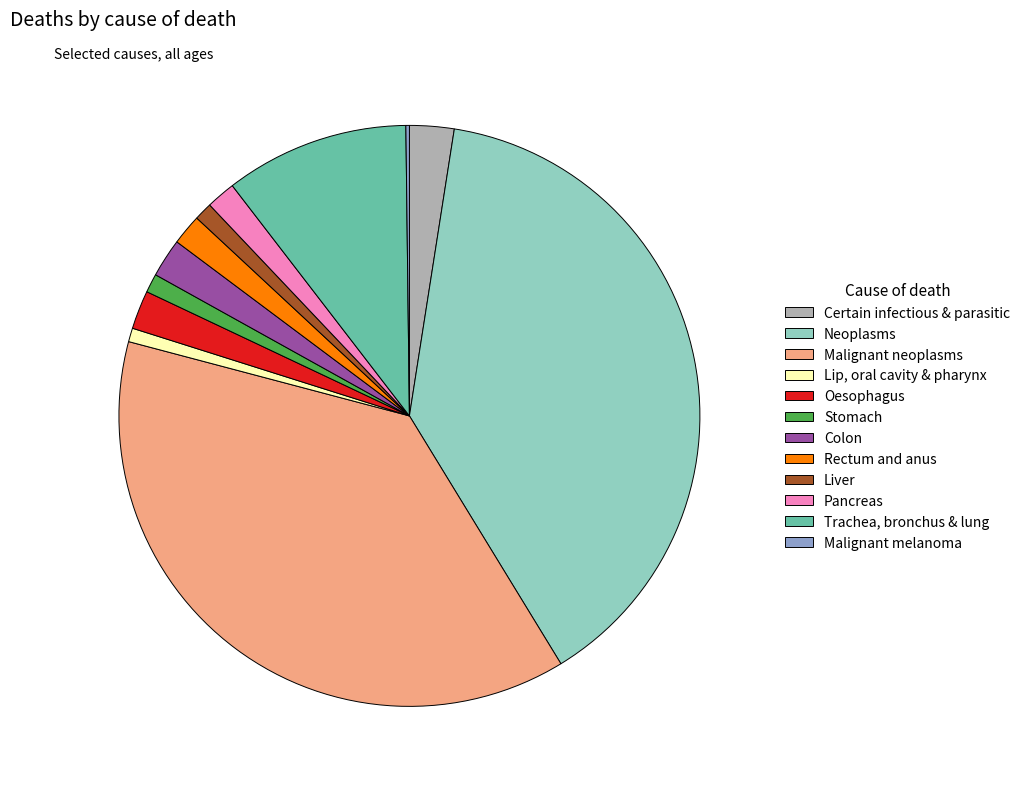

Which has a higher value, Stomach or Certain infectious & parasitic?

Certain infectious & parasitic